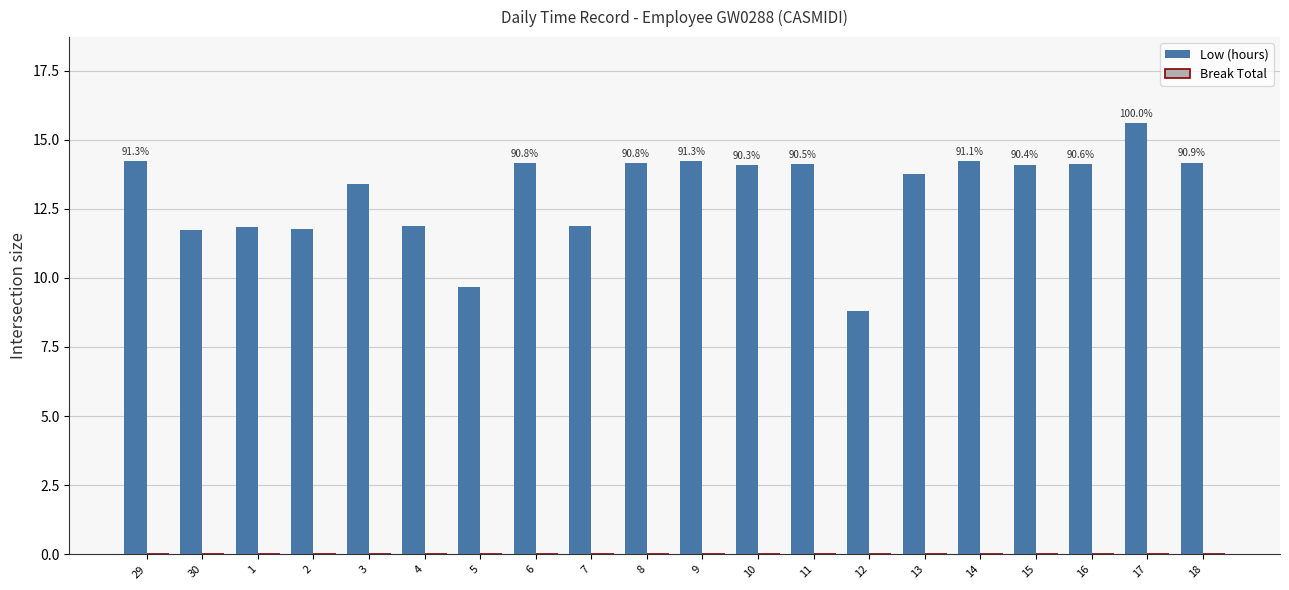

Are the bars horizontal?

No